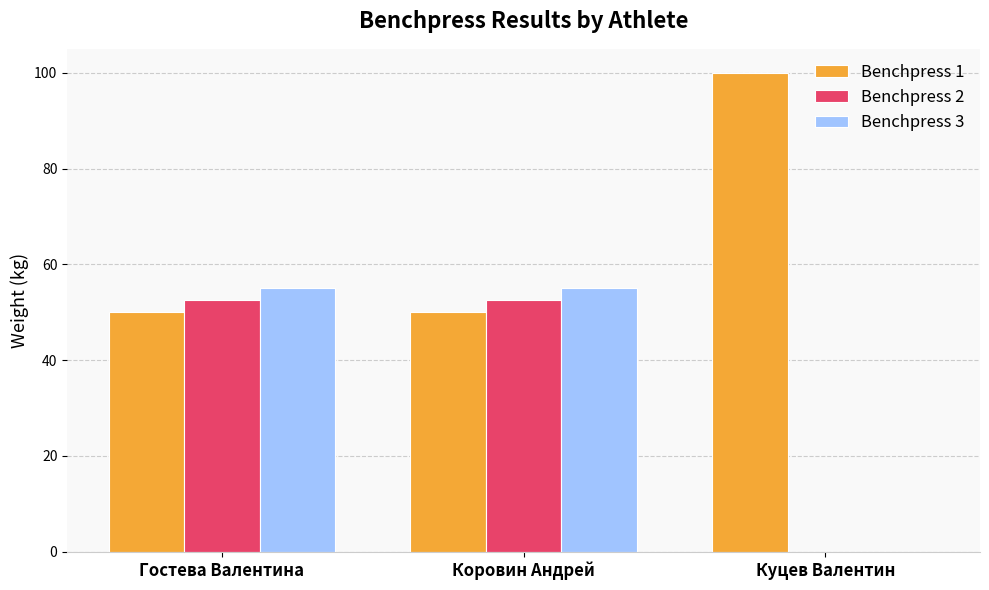

Which category has the highest value across all series?

Куцев Валентин